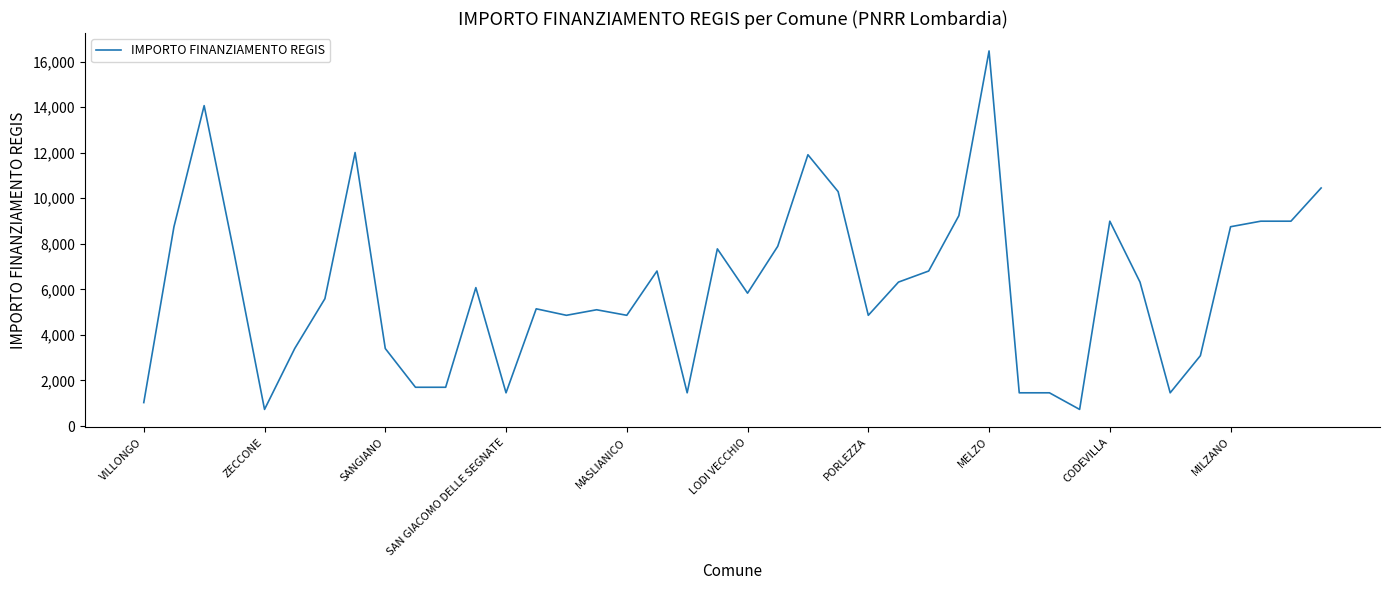

What is the minimum value shown in the chart?

729